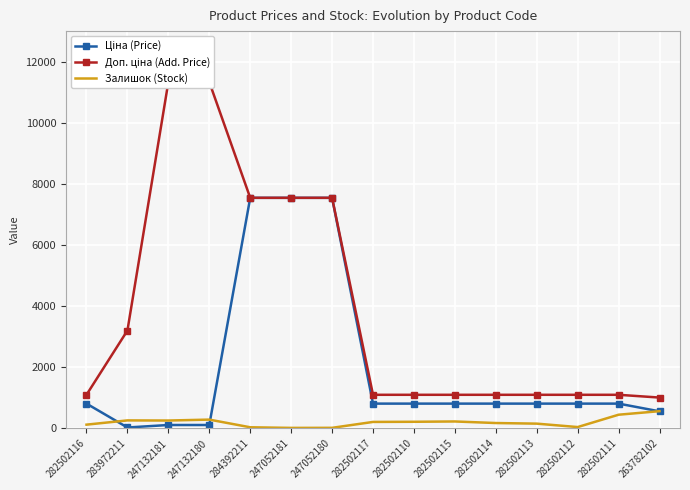

Reading left to right, what are all the values shown in this chart?

Ціна (Price): 282502116=813.0	283972211=32.0	247132181=113.3	247132180=113.3	284392211=7545.9	247052181=7545.9	247052180=7545.9	282502117=813.0	282502110=813.0	282502115=813.0	282502114=813.0	282502113=813.0	282502112=813.0	282502111=813.0	263782102=560.2
Доп. ціна (Add. Price): 282502116=1101.8	283972211=3205.0	247132181=11334.0	247132180=11334.0	284392211=7545.9	247052181=7545.9	247052180=7545.9	282502117=1101.8	282502110=1101.8	282502115=1101.8	282502114=1101.8	282502113=1101.8	282502112=1101.8	282502111=1101.8	263782102=1011.0
Залишок (Stock): 282502116=125.0	283972211=264.0	247132181=260.0	247132180=290.0	284392211=39.0	247052181=19.0	247052180=21.0	282502117=214.0	282502110=219.0	282502115=229.0	282502114=178.0	282502113=158.0	282502112=46.0	282502111=450.0	263782102=566.0